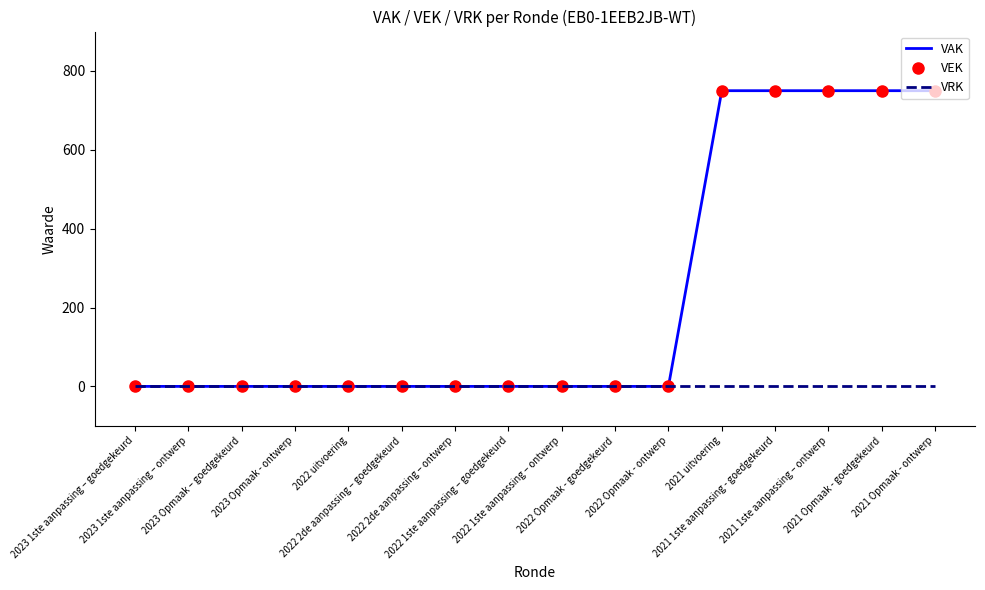

The VEK series shows 0 at 2022 2de aanpassing – goedgekeurd. True or false?

True